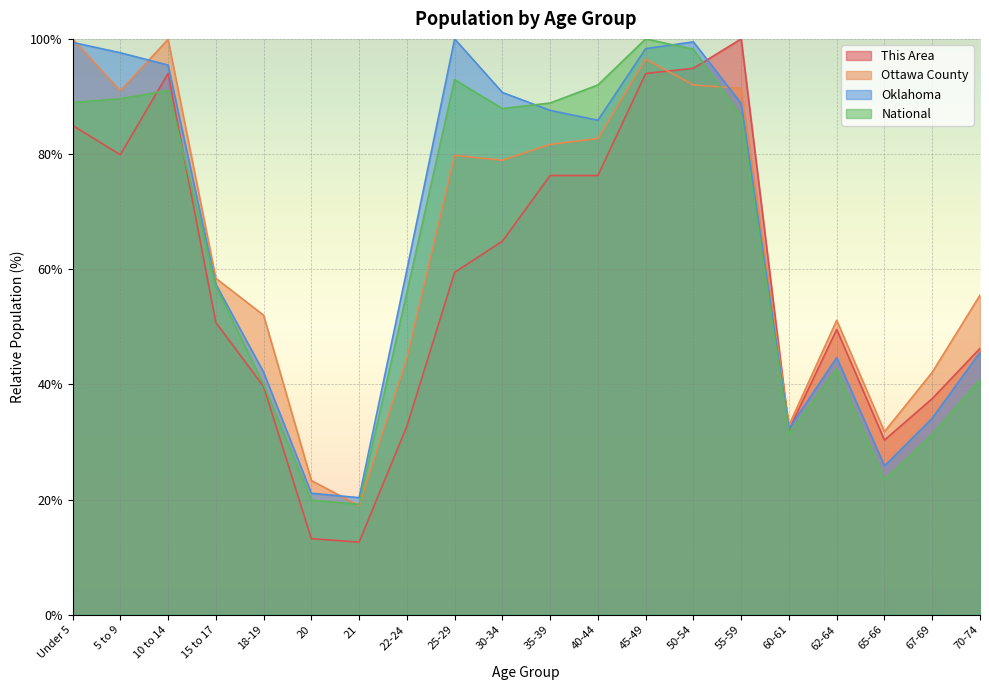

Which label corresponds to the largest value in the chart?

55-59